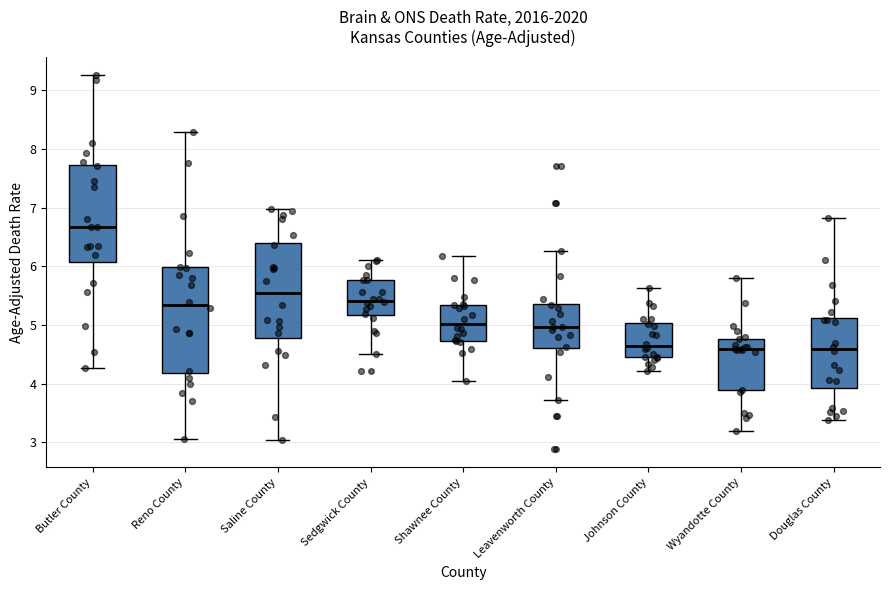

Reading left to right, read every box against the y-axis: the position of its median line, the range the box covers, and the ends of its whiskers. The values are not printed on the chart, so give them approximately, as read against the axis.

Butler County: median 6.7, box 6.1 to 7.7, whiskers 4.3 to 9.3
Reno County: median 5.3, box 4.2 to 6.0, whiskers 3.1 to 8.3
Saline County: median 5.5, box 4.8 to 6.4, whiskers 3.0 to 7.0
Sedgwick County: median 5.4, box 5.2 to 5.8, whiskers 4.5 to 6.1
Shawnee County: median 5.0, box 4.7 to 5.3, whiskers 4.0 to 6.2
Leavenworth County: median 5.0, box 4.6 to 5.4, whiskers 3.7 to 6.3
Johnson County: median 4.6, box 4.4 to 5.0, whiskers 4.2 to 5.6
Wyandotte County: median 4.6, box 3.9 to 4.8, whiskers 3.2 to 5.8
Douglas County: median 4.6, box 3.9 to 5.1, whiskers 3.4 to 6.8